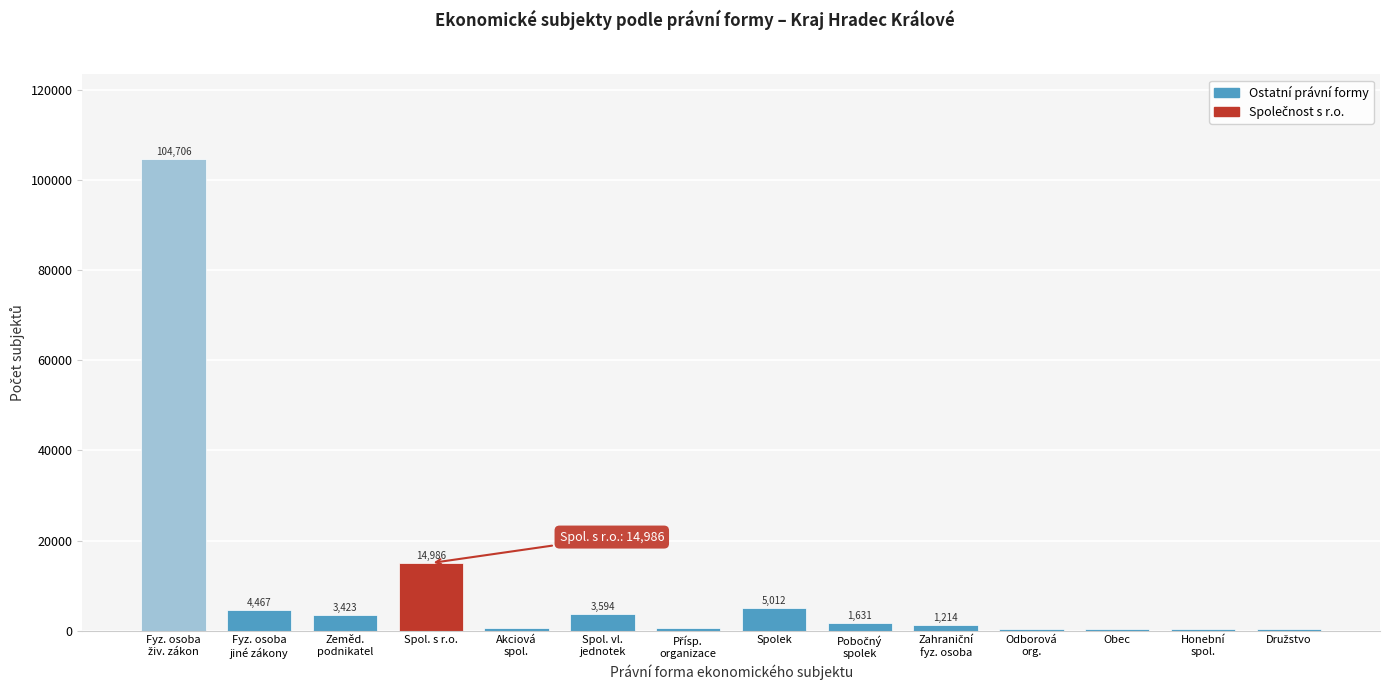

What is the sum of all values?

141877